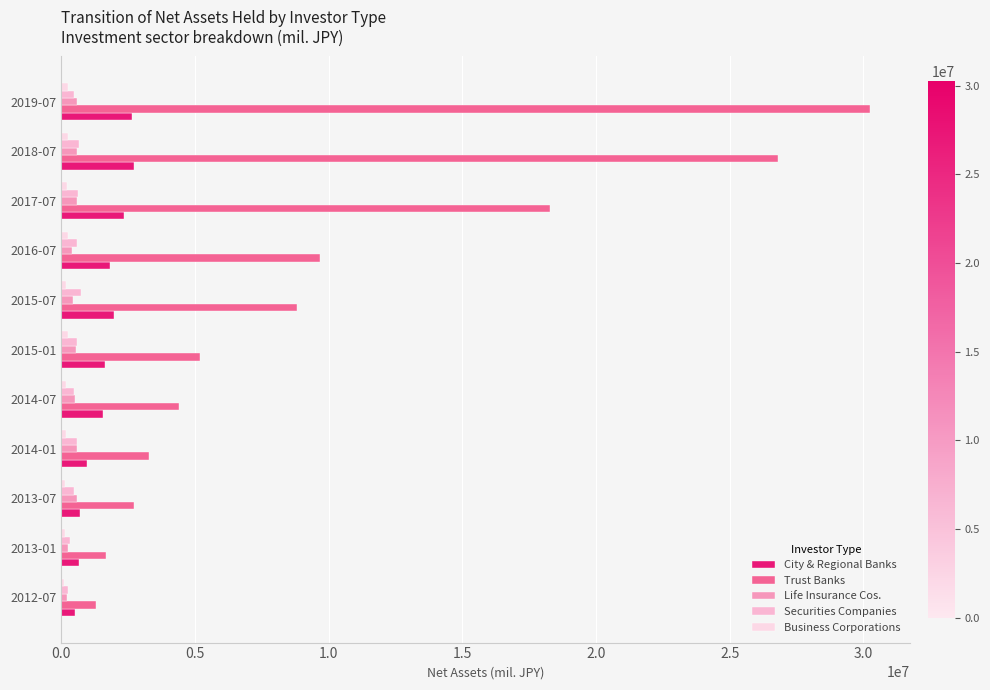

At which category is the sum across all series the highest?

2019-07